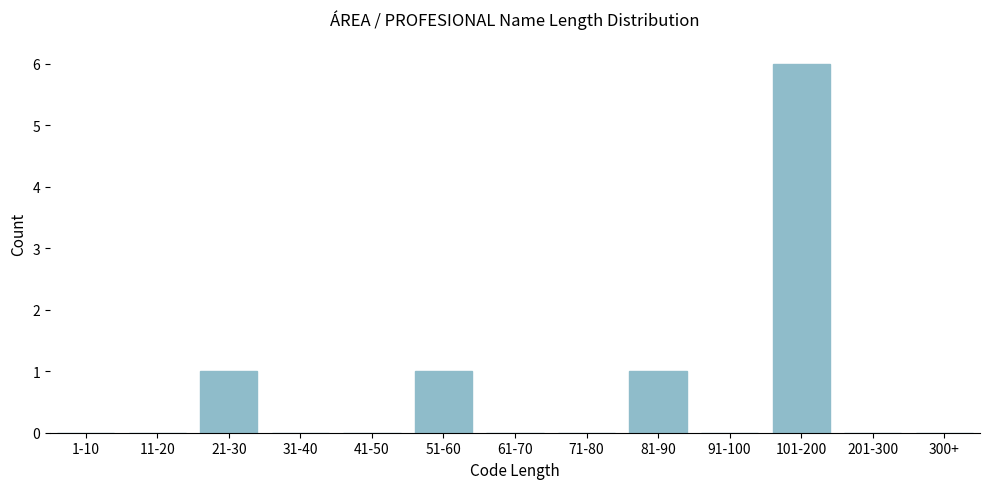

Reading left to right, extract all data points from this chart.

1-10=0	11-20=0	21-30=1	31-40=0	41-50=0	51-60=1	61-70=0	71-80=0	81-90=1	91-100=0	101-200=6	201-300=0	300+=0